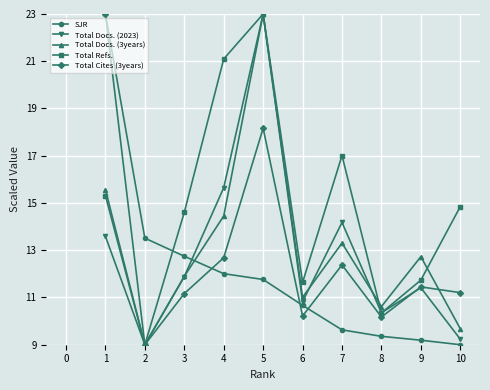

The Total Docs. (2023) series shows 24.0 at 6. True or false?

False